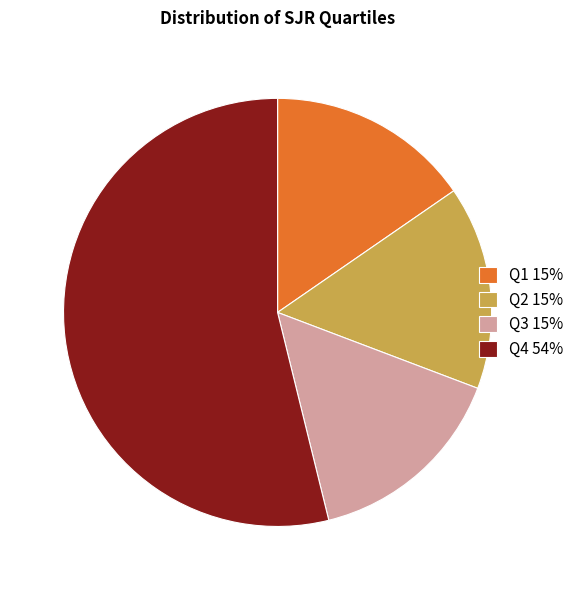

Is the sum of Q2 15% and Q3 15% greater than half?

No